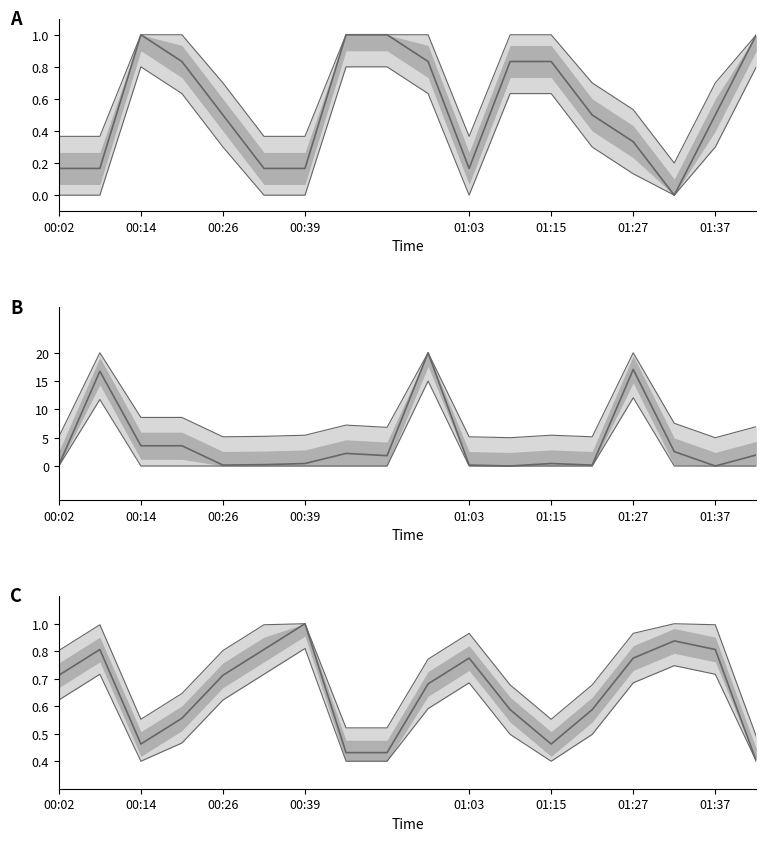

Where is the first local minimum for Max_cycle (norm.)?

00:26